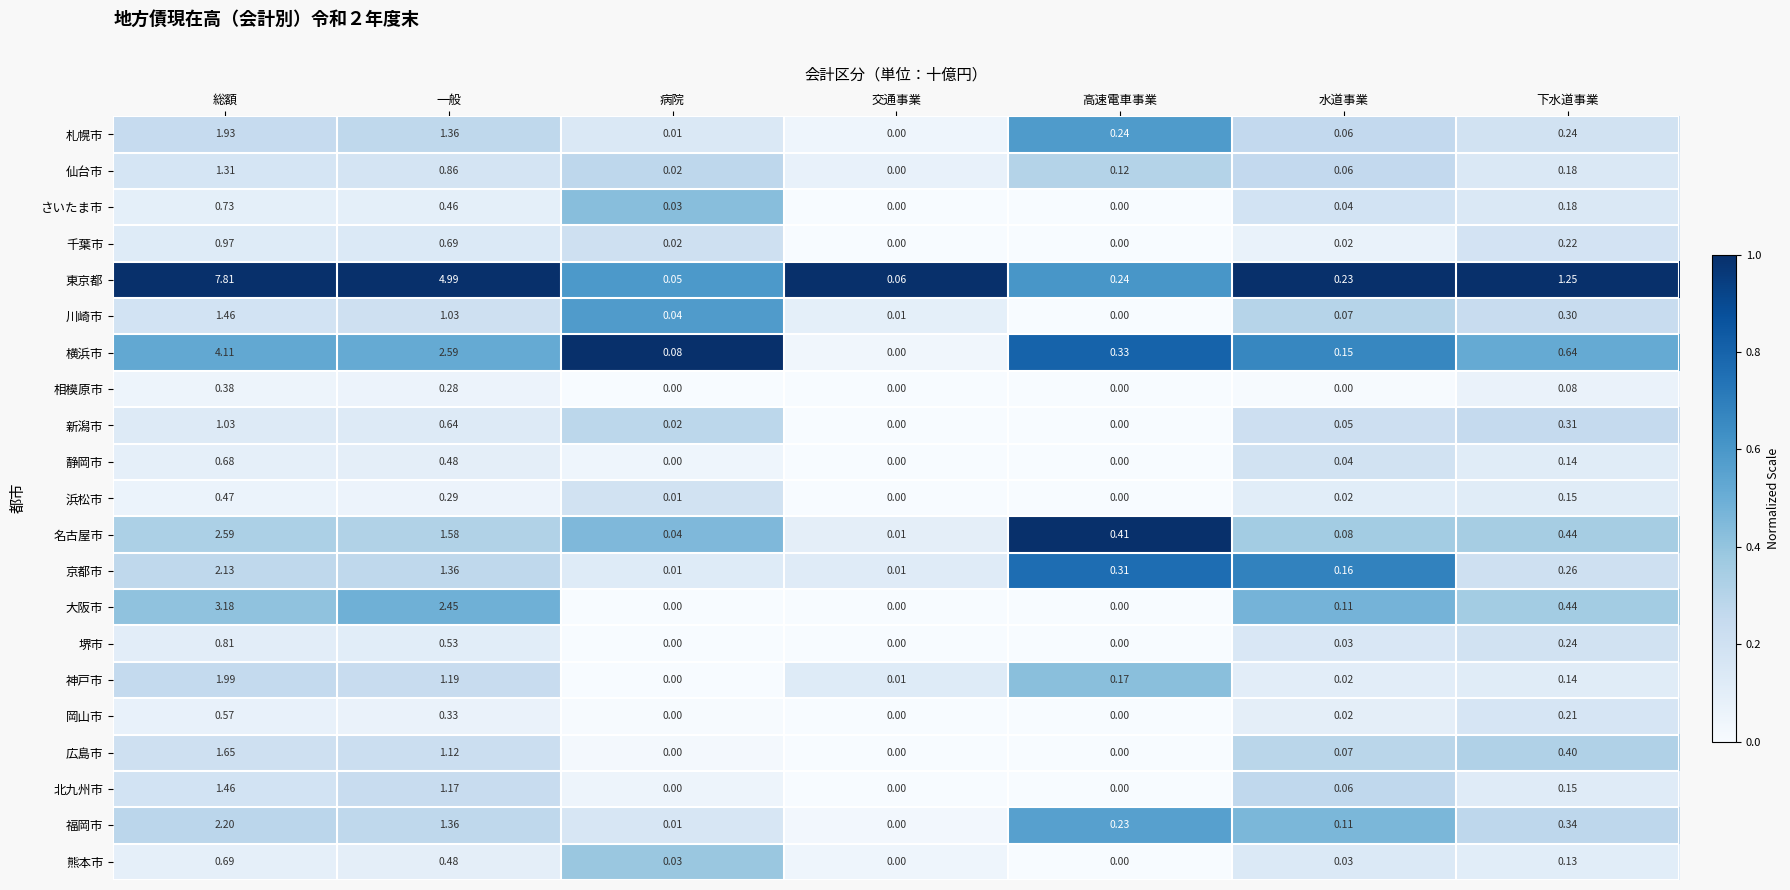

How many values in 千葉市 are above zero?

5